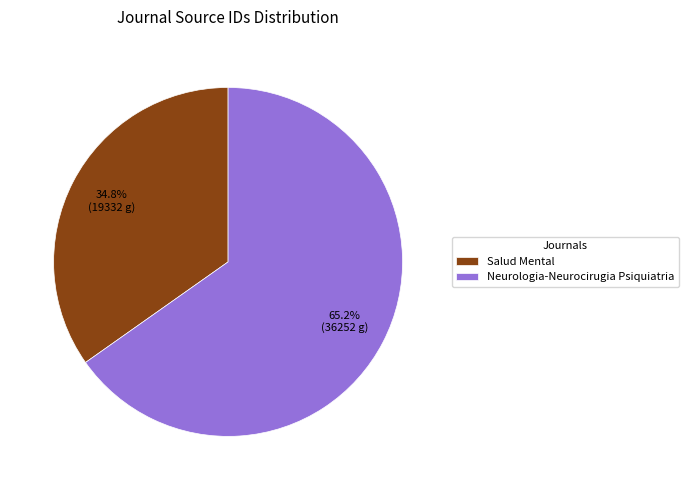

To the nearest percent, what is the average slice percentage?

50%